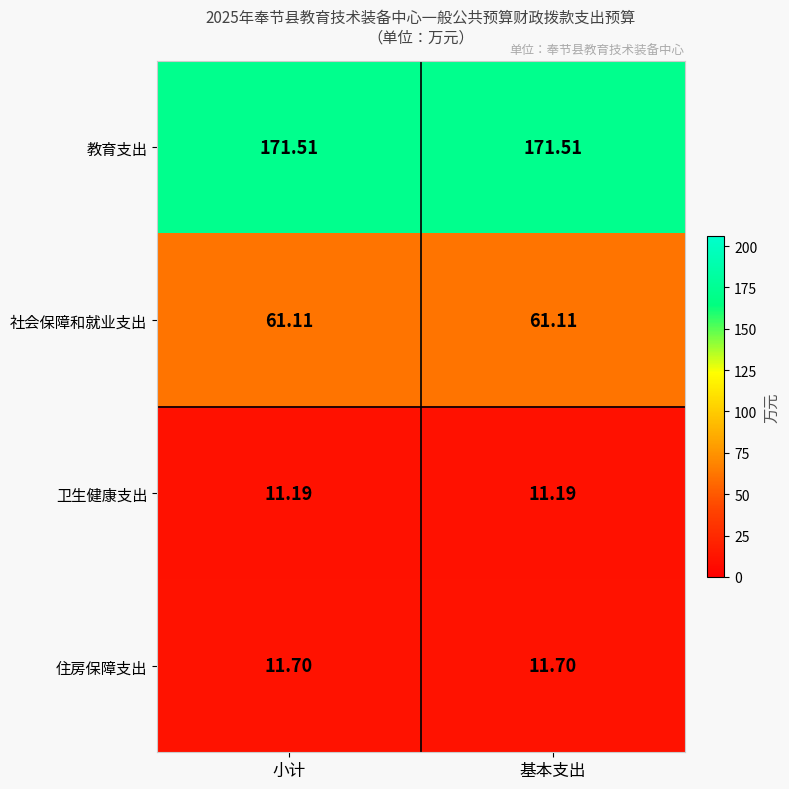

Rank the series at 小计 from highest to lowest value.

教育支出, 社会保障和就业支出, 住房保障支出, 卫生健康支出